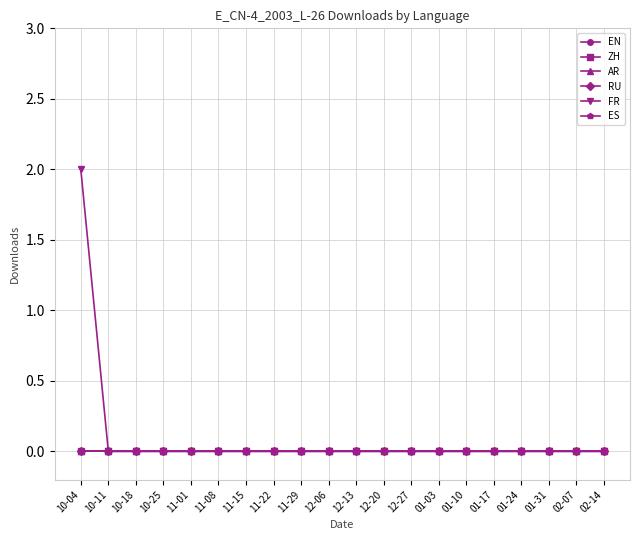

Rank the categories by FR value from highest to lowest.

10-04, 10-11, 10-18, 10-25, 11-01, 11-08, 11-15, 11-22, 11-29, 12-06, 12-13, 12-20, 12-27, 01-03, 01-10, 01-17, 01-24, 01-31, 02-07, 02-14